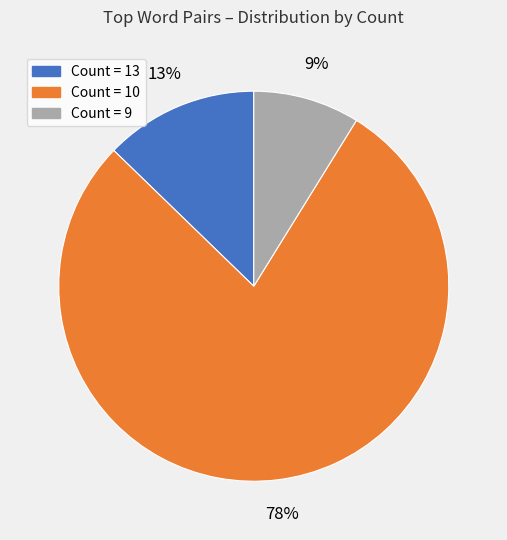

Is there any slice that represents more than half of the pie?

Yes